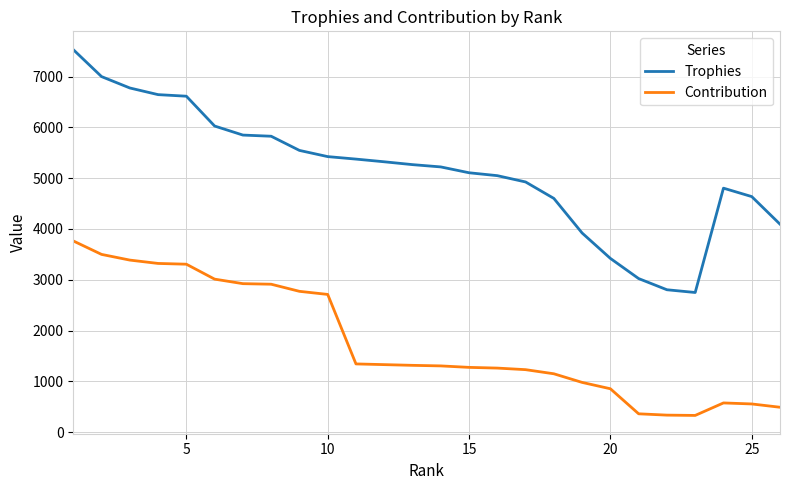

Which series has the widest spread of values?

Trophies